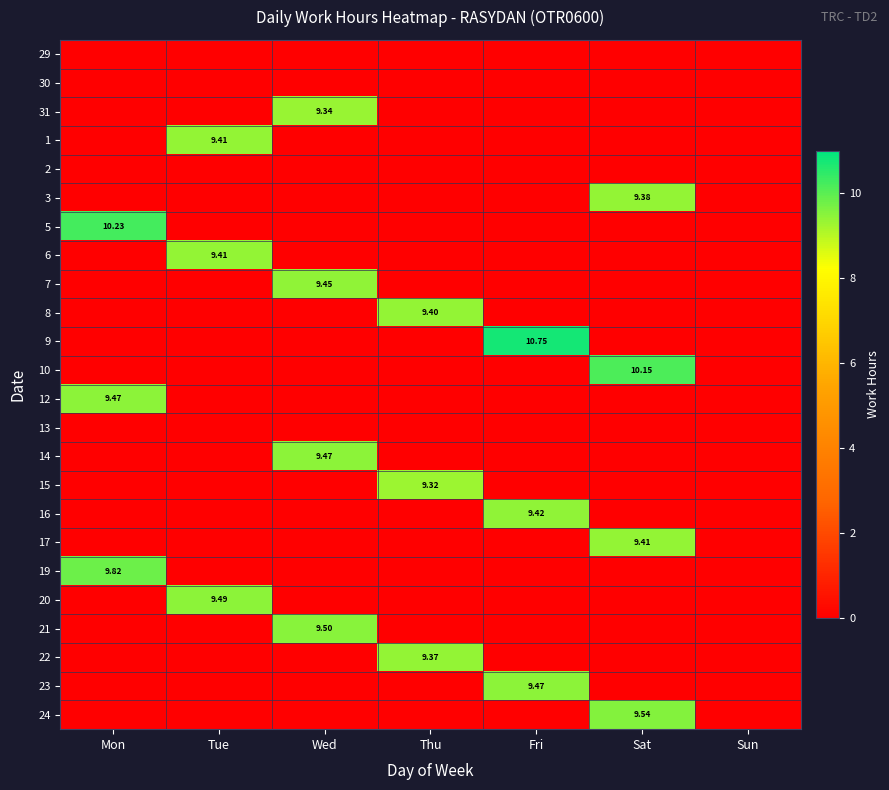

How many 17 values are between 0 and 1?

6